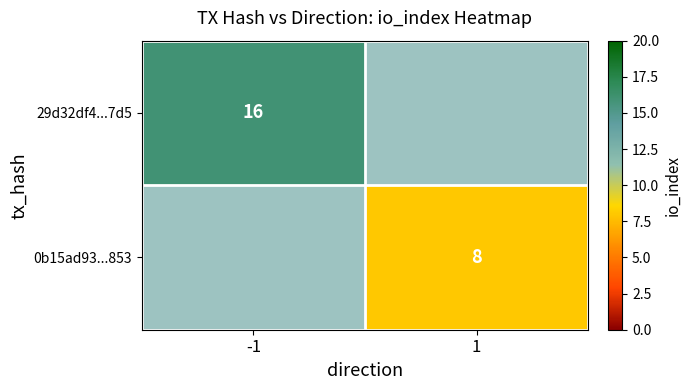

The value of 0b15ad93...853 at 1 is 8. True or false?

True